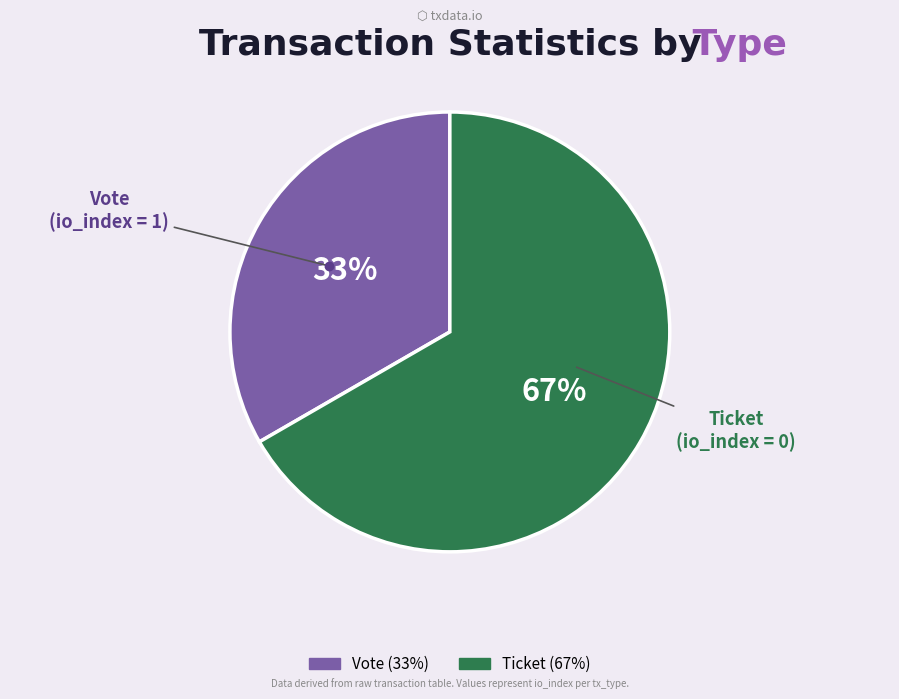

To the nearest percent, what is the combined percentage of Ticket and Vote?

100%